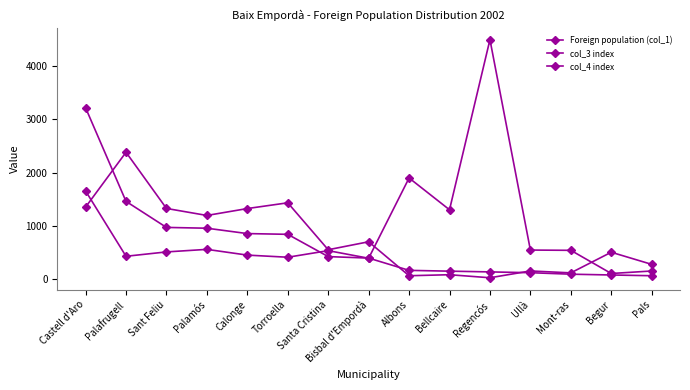

True or false: col_4 index has a value of 506 at Sant Feliu.

True